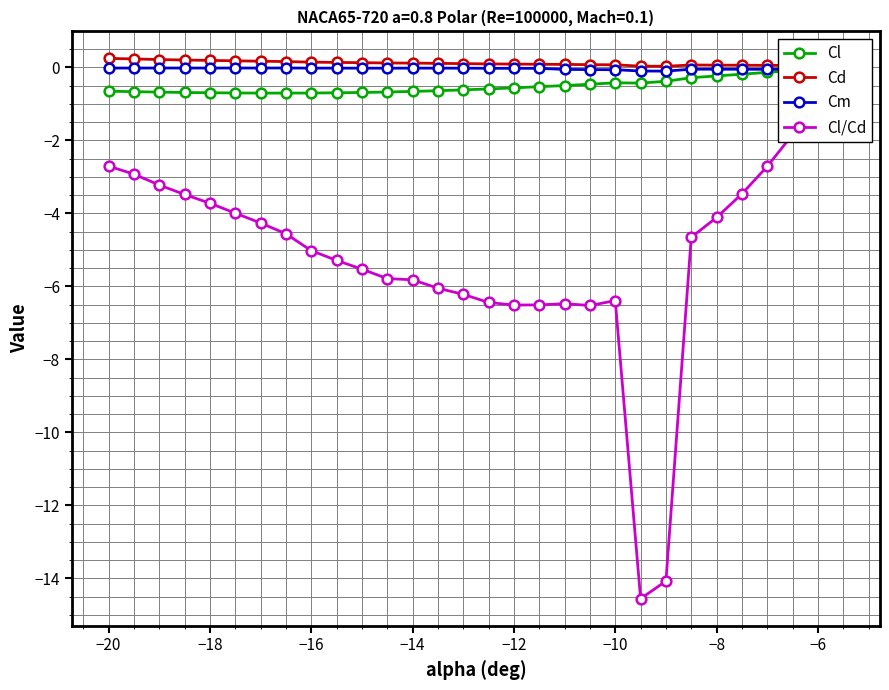

What is the smallest value displayed?

-14.6